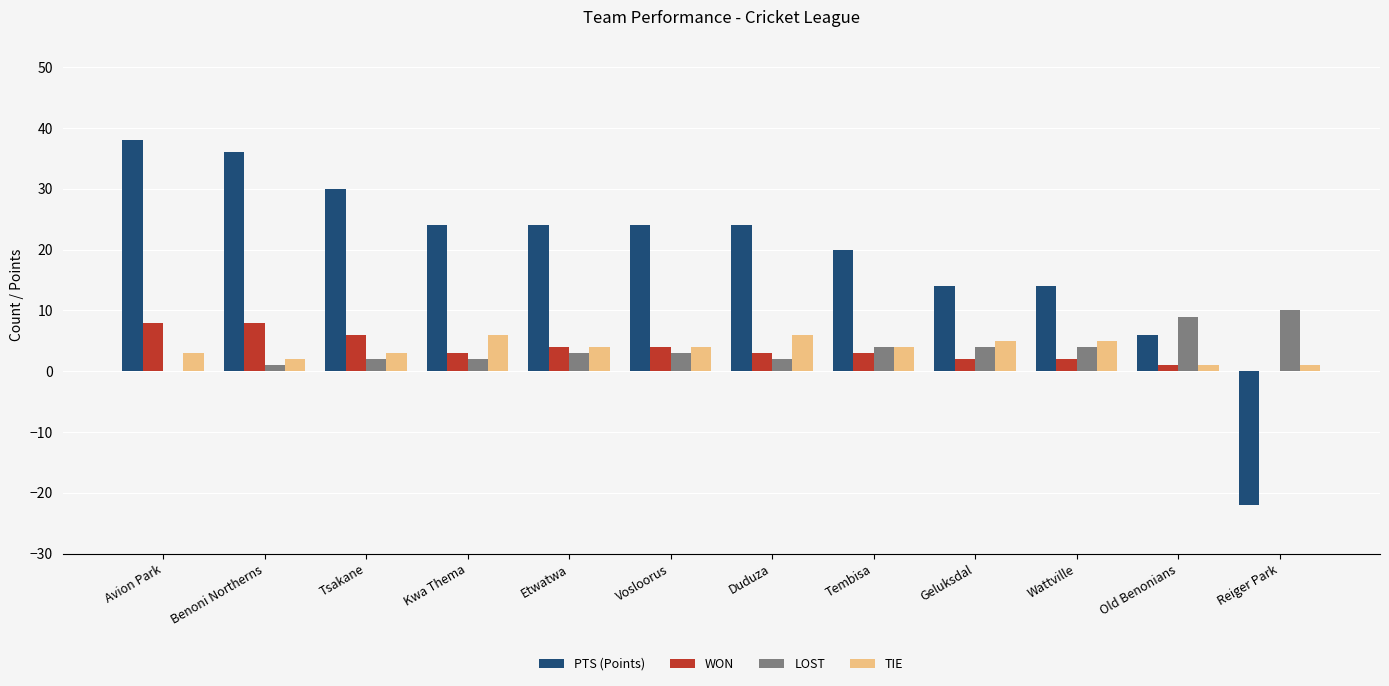

What is the spread (max minus min) of values at Kwa Thema?

22